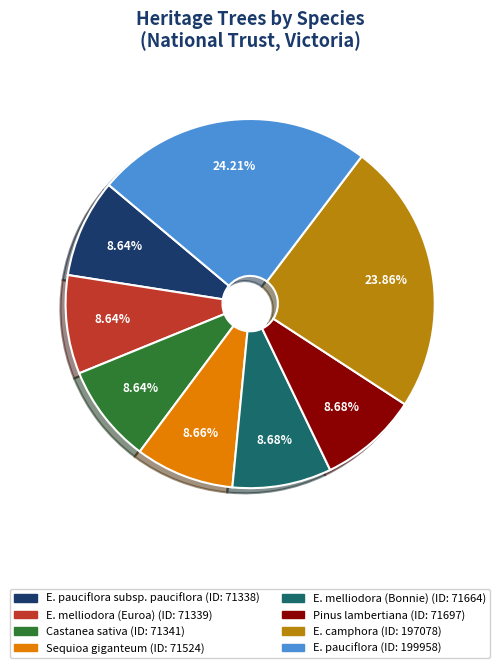

Does any single category account for the majority?

No